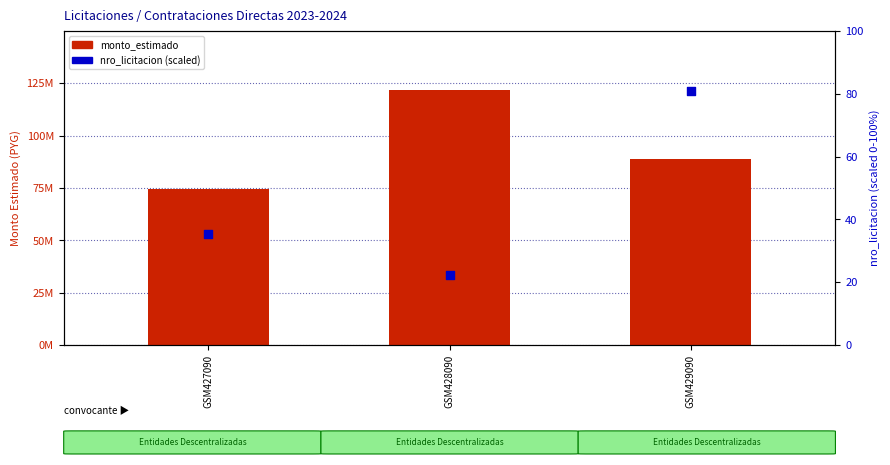

Which series contains the highest Y value?

monto_estimado